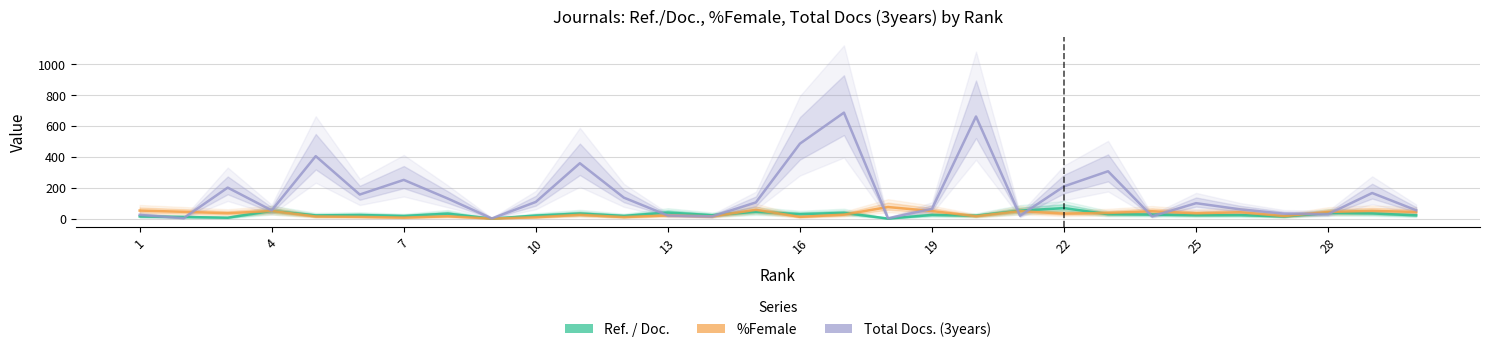

What is the difference between the maximum and minimum values in the Total Docs. (3years) series?

686.0